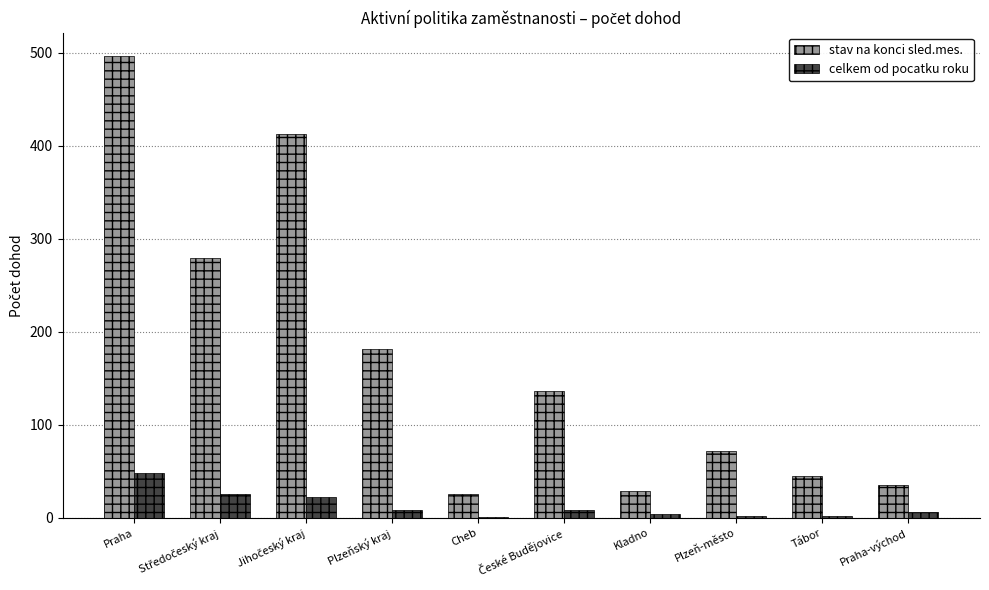

The stav na konci sled.mes. series shows 72 at Plzeň-město. True or false?

True